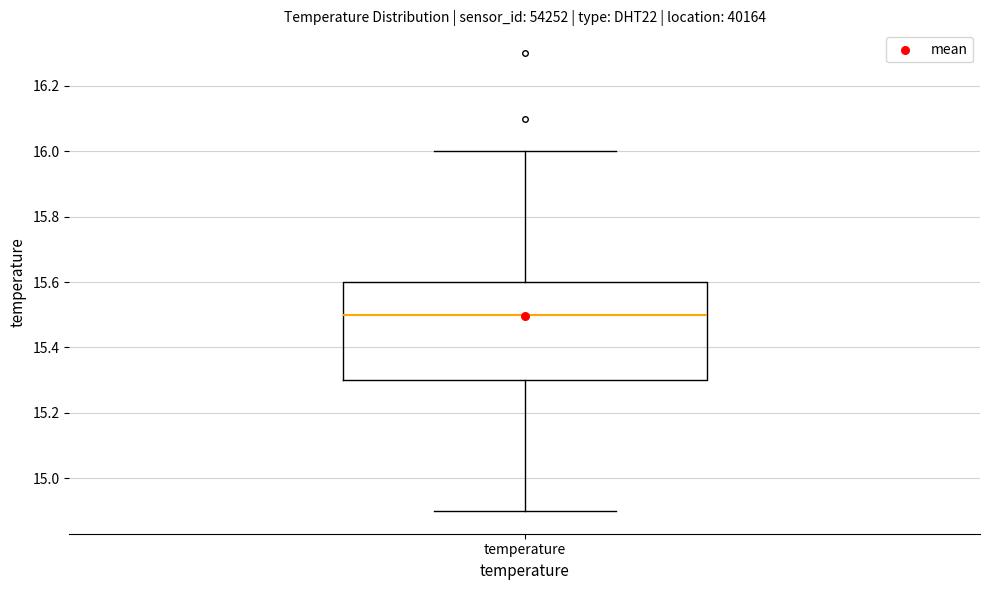

Transcribe this box plot: give where the median line is, the range the box spans, and where the two whiskers end, as read against the y-axis. The values are not printed on the chart, so give them approximately, as read against the axis.

median 15.5, box 15.3 to 15.6, whiskers 14.9 to 16.0